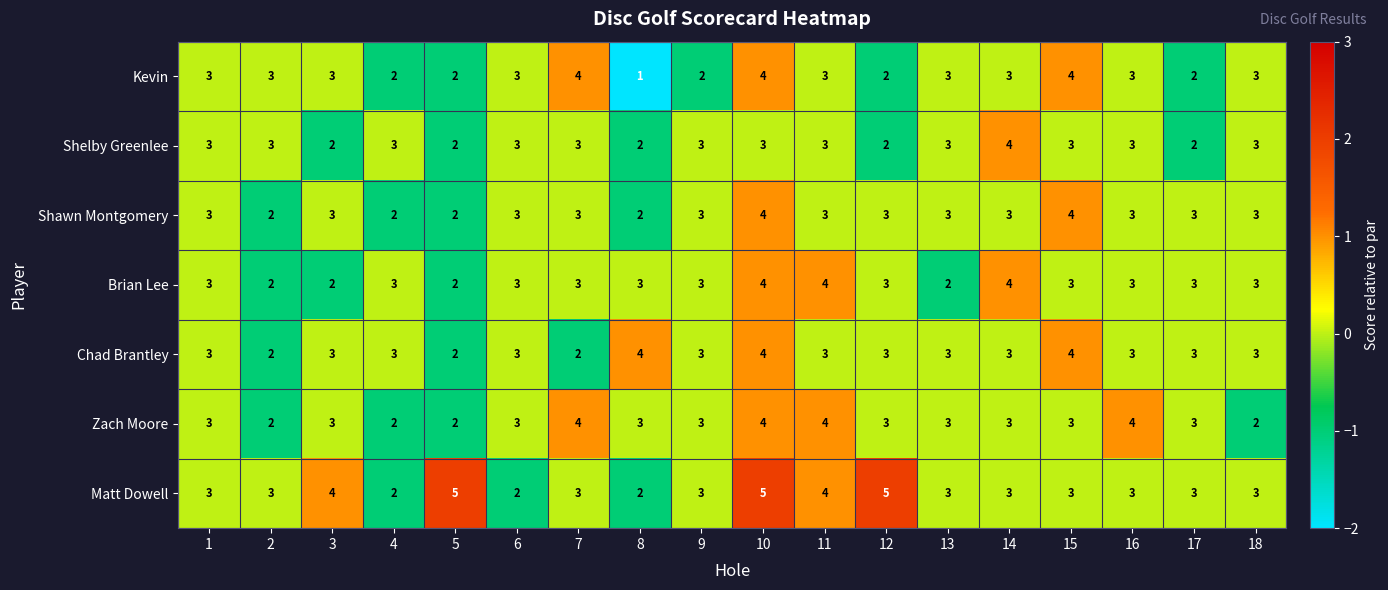

How many data points in Shelby Greenlee are less than 3?

5